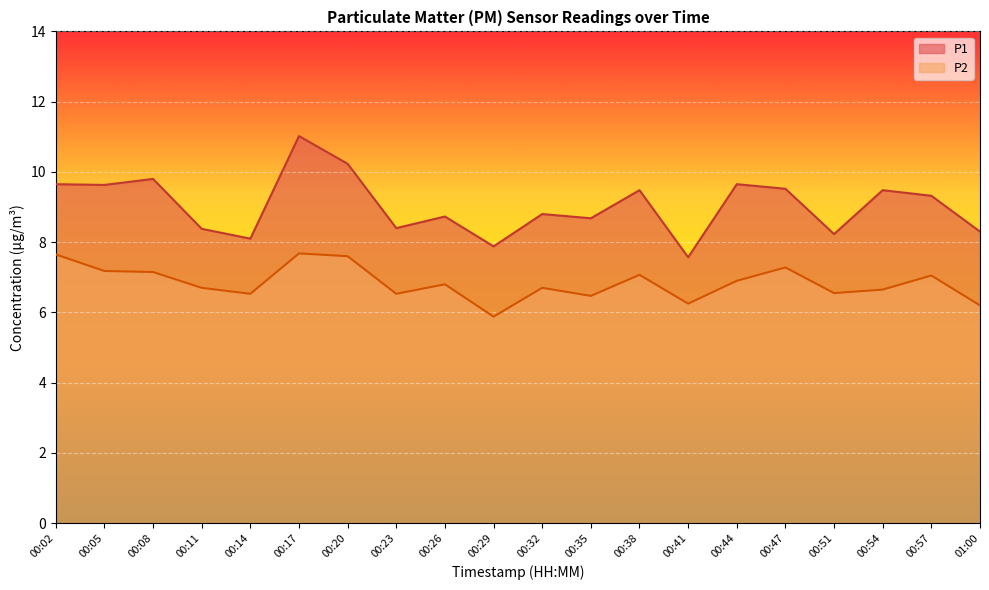

True or false: P1 and P2 intersect in this chart.

False